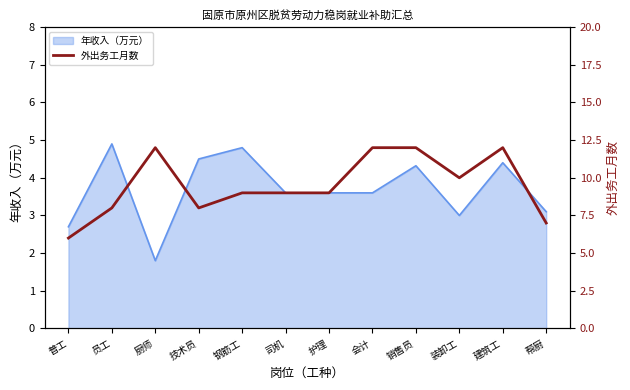

The value at 帮厨 is 7. True or false?

True